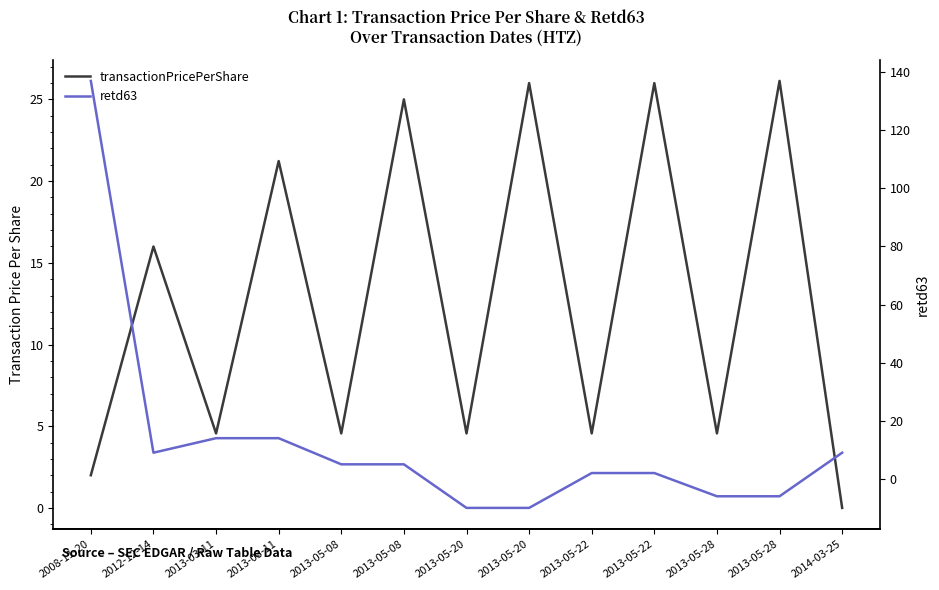

True or false: retd63 and transactionPricePerShare cross at least once.

True